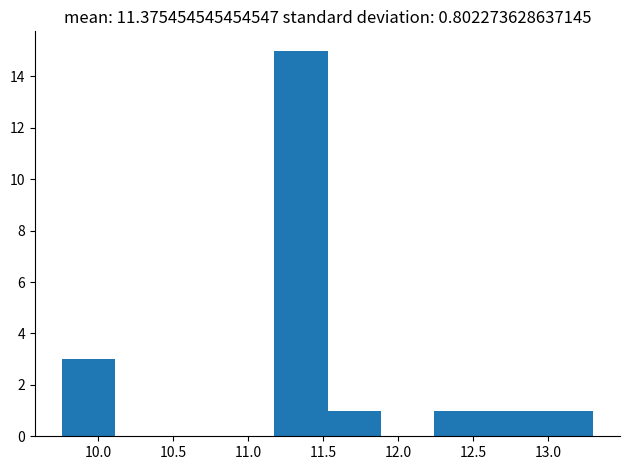

Reading left to right, transcribe this chart: for each bar, give the range it covers on the x-axis and its height. Neither the bar edges nor the heights are printed on the chart, so give them approximately, as read against the axes.

9.75 to 10.10: 3
10.10 to 10.45: 0
10.45 to 10.80: 0
10.80 to 11.20: 0
11.20 to 11.55: 15
11.55 to 11.90: 1
11.90 to 12.25: 0
12.25 to 12.60: 1
12.60 to 12.95: 1
12.95 to 13.30: 1